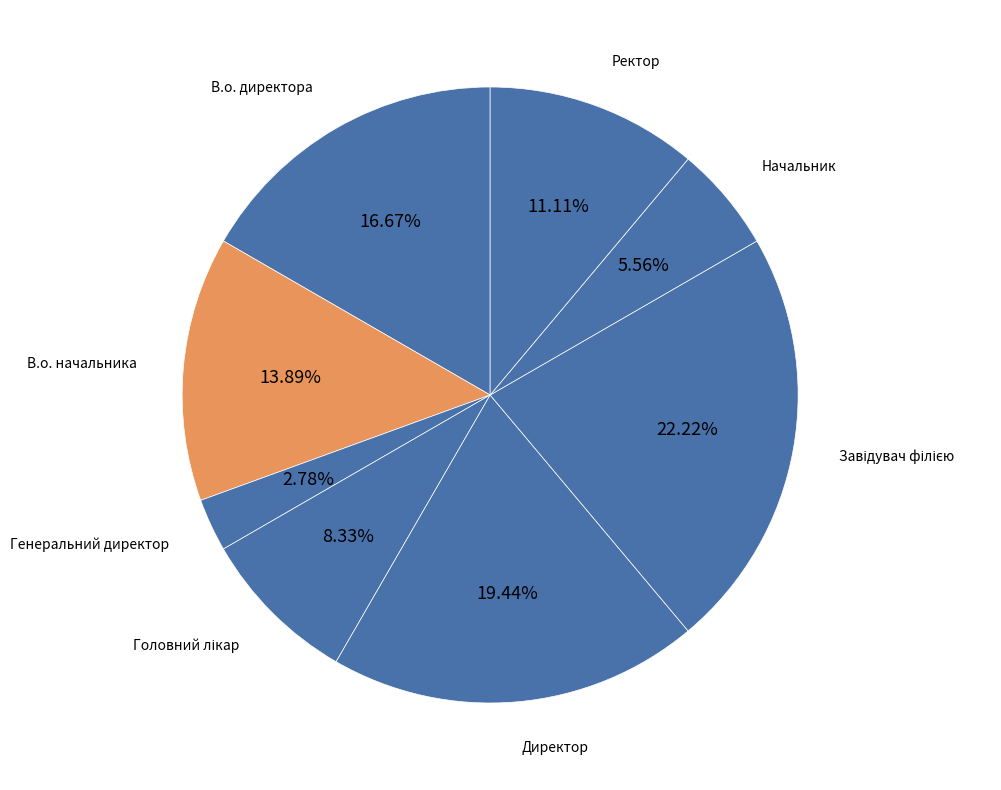

What percentage is the Ректор slice, to the nearest percent?

11%